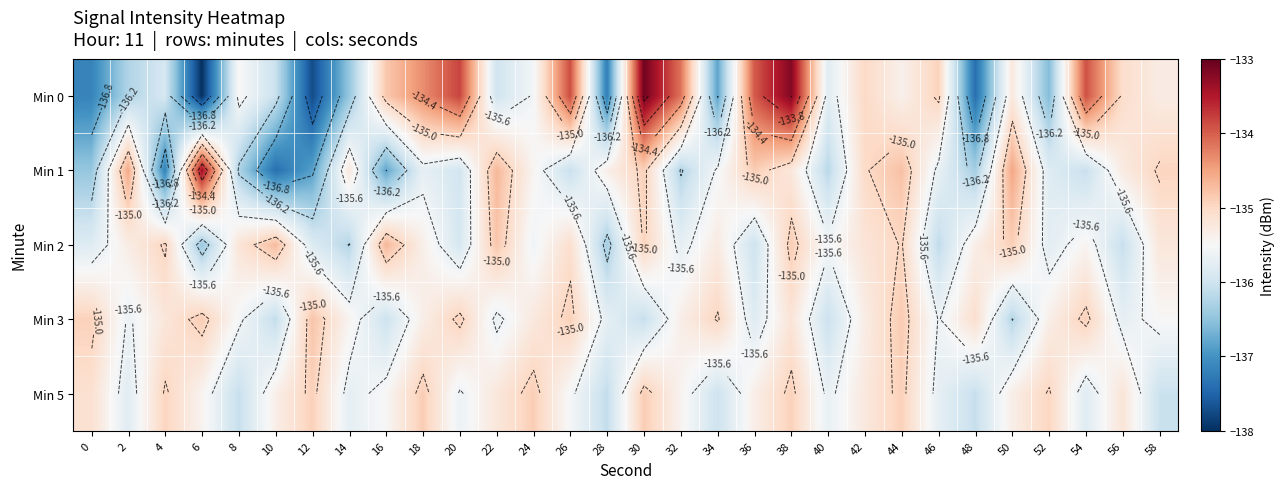

Which series has the widest spread of values?

Min 0